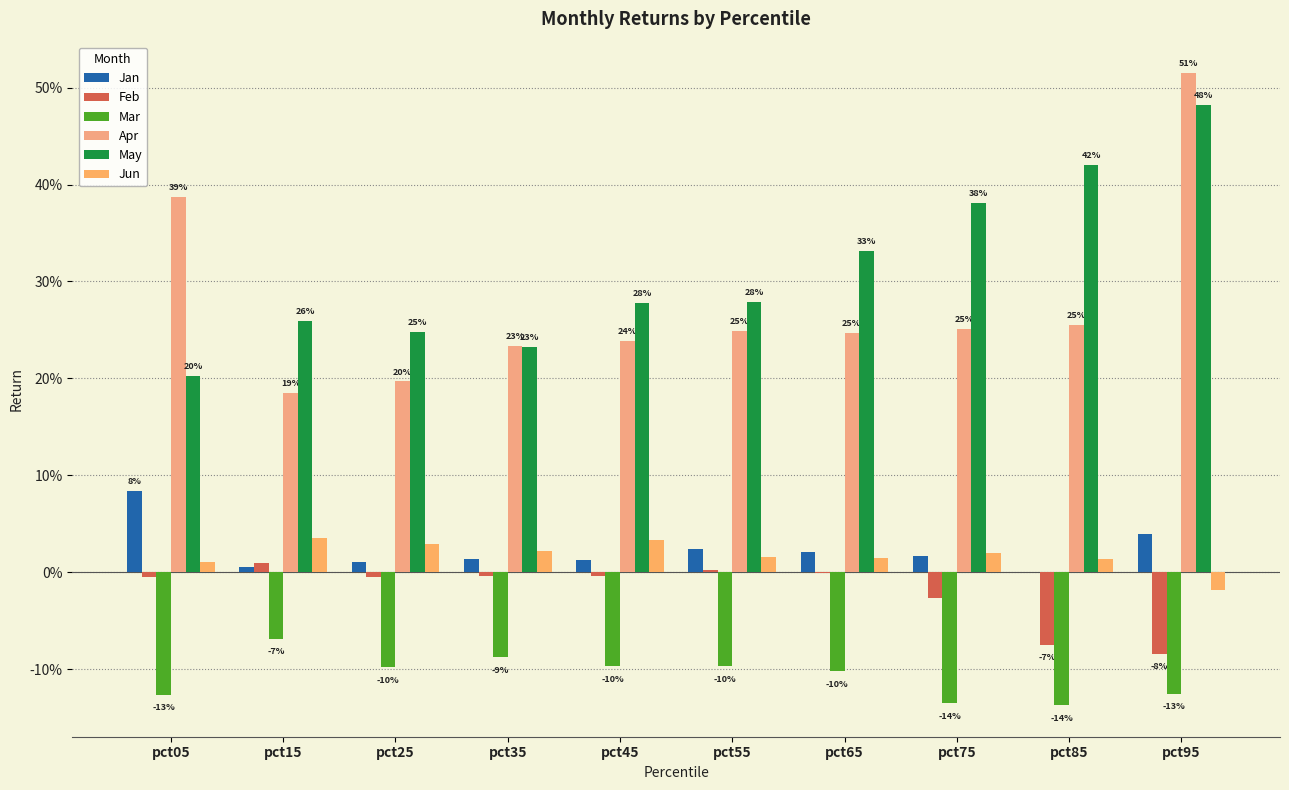

True or false: Jun has a value of 0.0 at pct75.

True